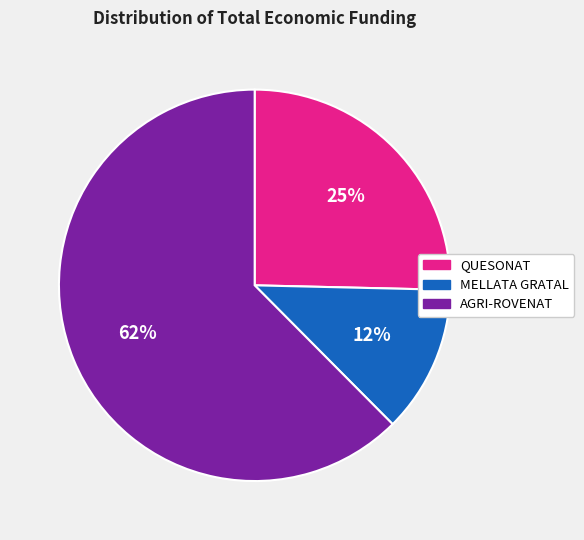

Rank the categories by value from lowest to highest.

MELLATA GRATAL, QUESONAT, AGRI-ROVENAT